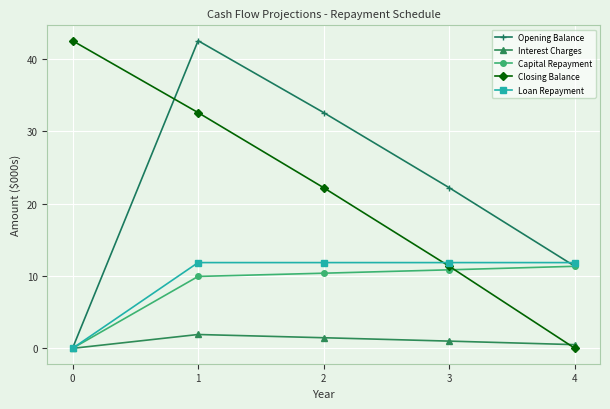

Reading left to right, transcribe all the data shown in this chart.

Opening Balance: 0.0	42.5	32.6	22.2	11.3
Interest Charges: 0.0	1.9	1.5	1.0	0.5
Capital Repayment: 0.0	9.9	10.4	10.8	11.3
Closing Balance: 42.5	32.6	22.2	11.3	0.0
Loan Repayment: 0.0	11.8	11.8	11.8	11.8